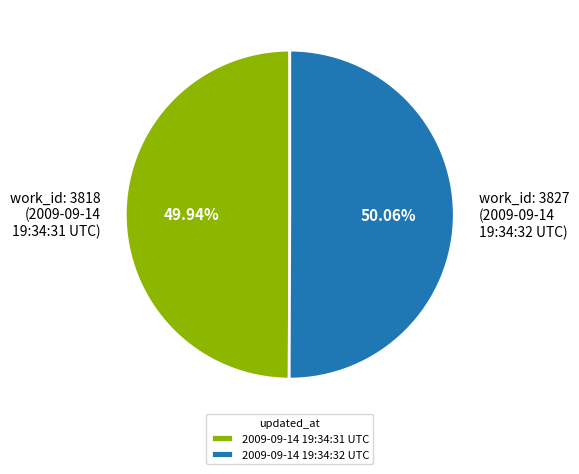

Is the sum of 2009-09-14 19:34:31 UTC and 2009-09-14 19:34:32 UTC greater than half?

Yes